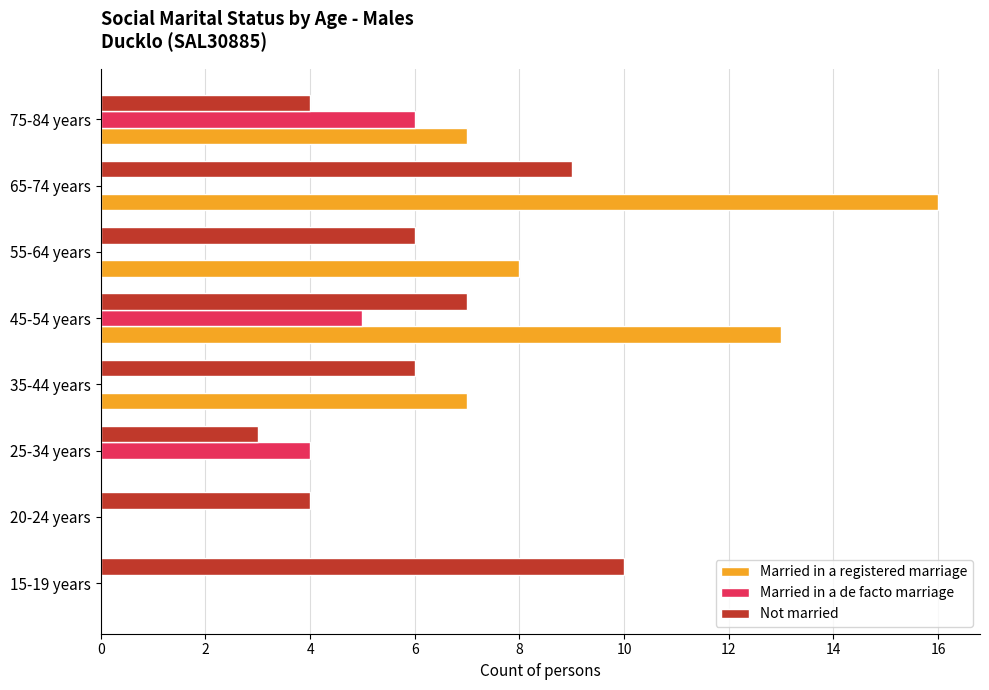

The value of Married in a registered marriage at 35-44 years is 11. True or false?

False